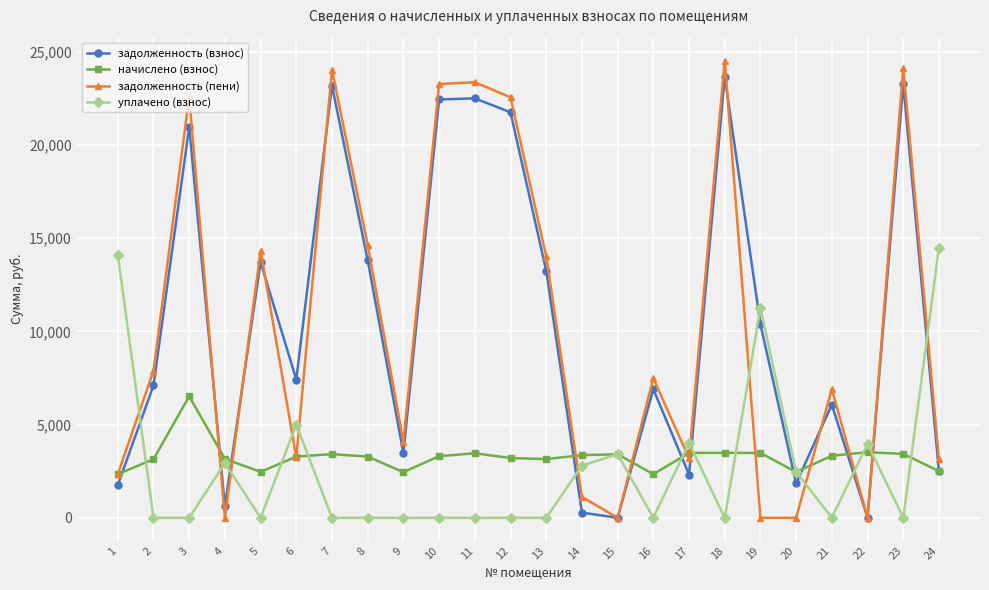

How many values in the задолженность (взнос) series are below 7417?

12